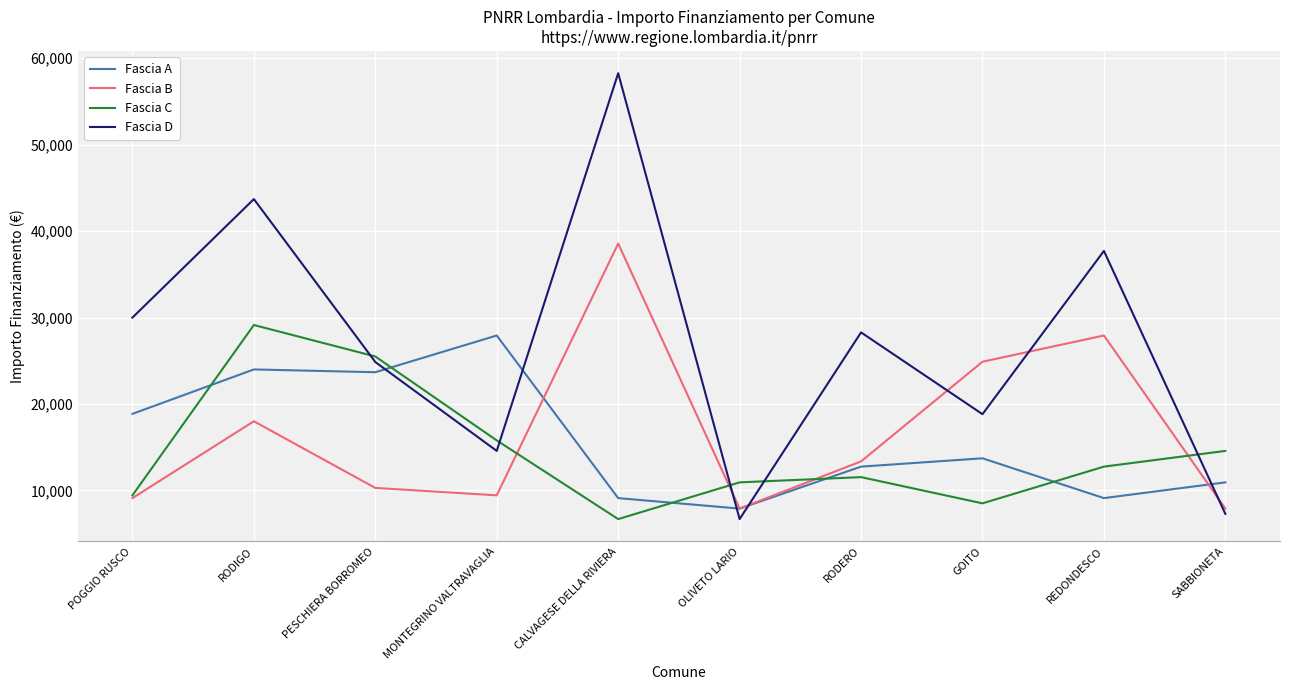

Where is the first local minimum for Fascia D?

MONTEGRINO VALTRAVAGLIA